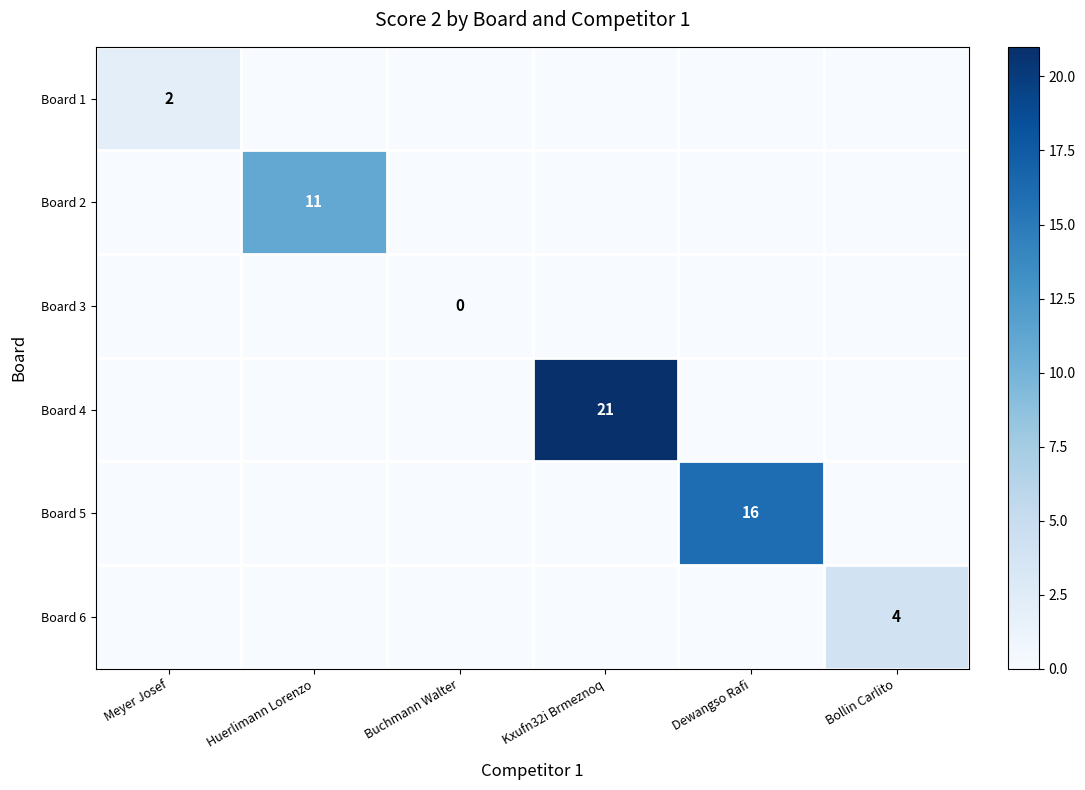

True or false: Board 4 has a value of 8 at Kxufn32i Brmeznoq.

False